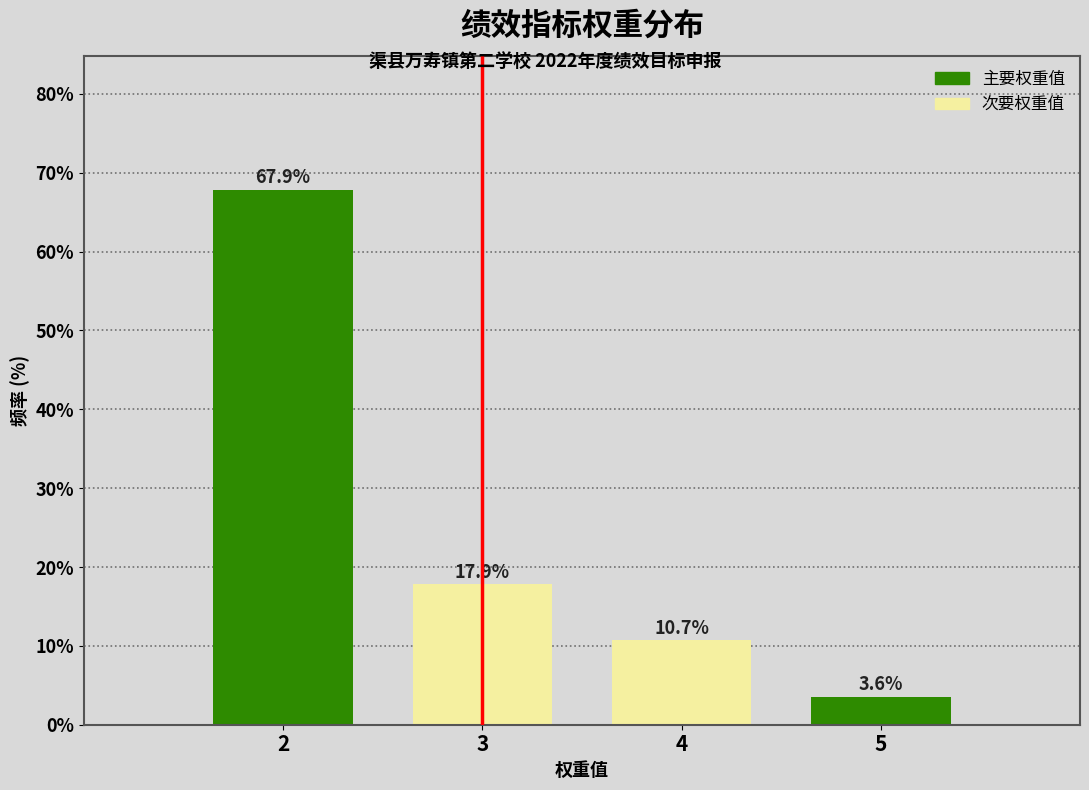

Reading left to right, extract all data points from this chart.

2=67.9	3=17.9	4=10.7	5=3.6